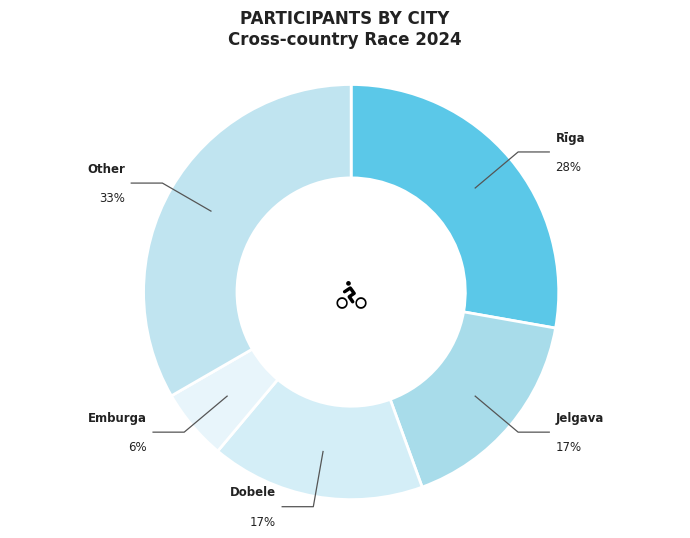

To the nearest percent, what is the difference between the Dobele and Emburga slice percentages?

11%